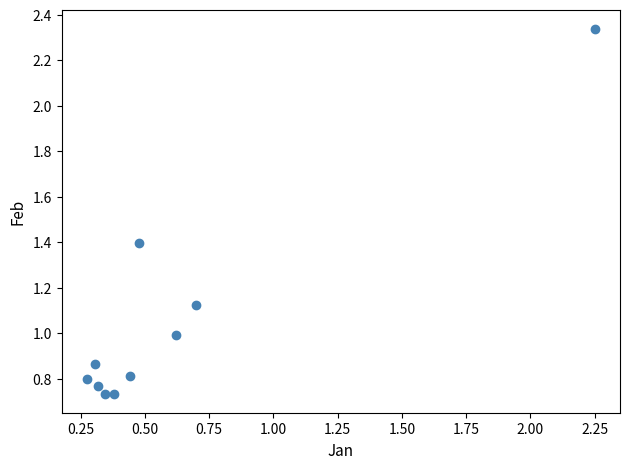

What is the range of X values (max minus min)?

2.0